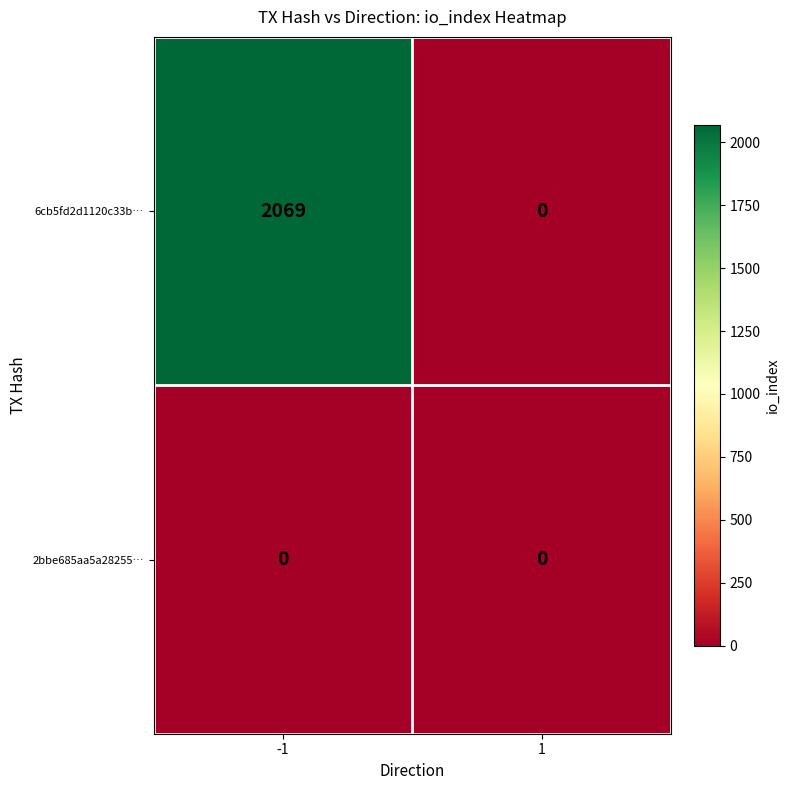

What value does the 6cb5fd2d1120c33b… series have at -1?

2069